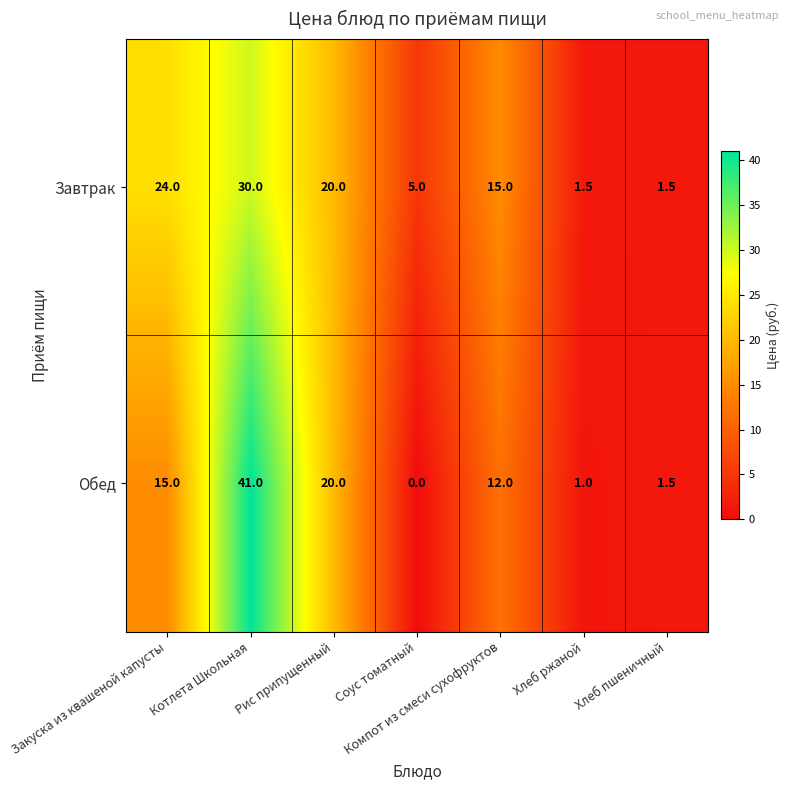

Which series has the largest range (max minus min)?

Обед